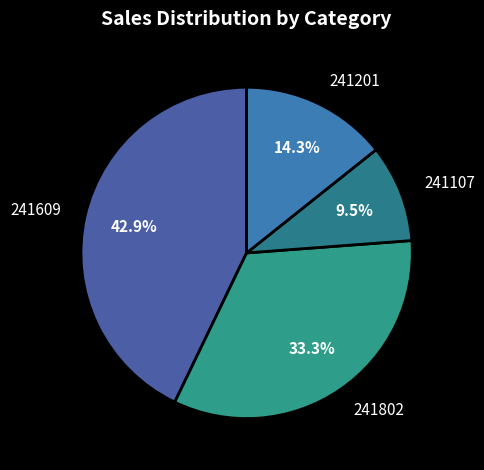

What is the ratio of the value at 241609 to the value at 241107?

4.5